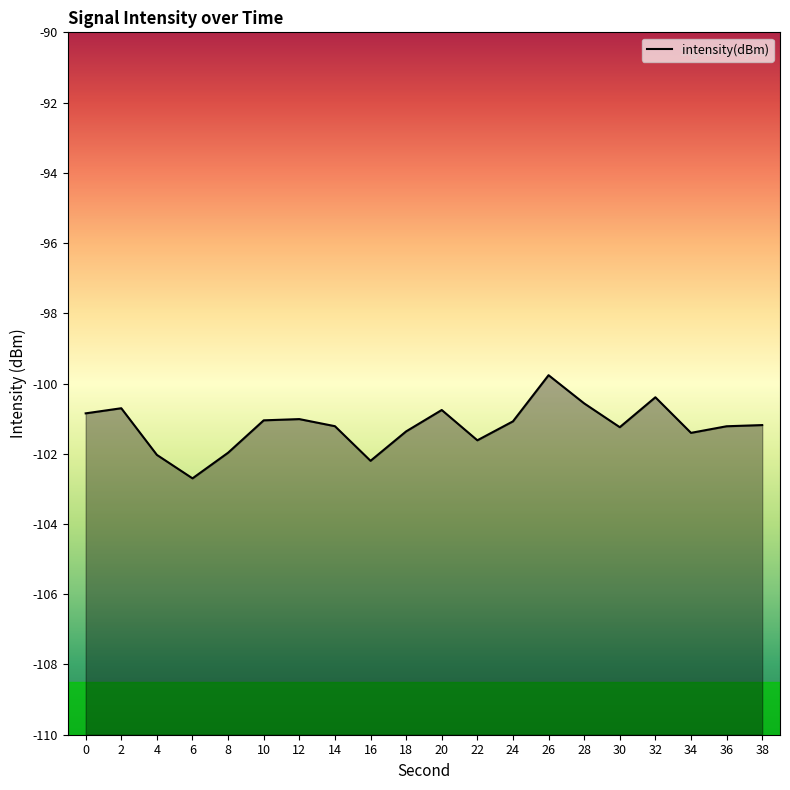

How many lines are shown in the chart?

1